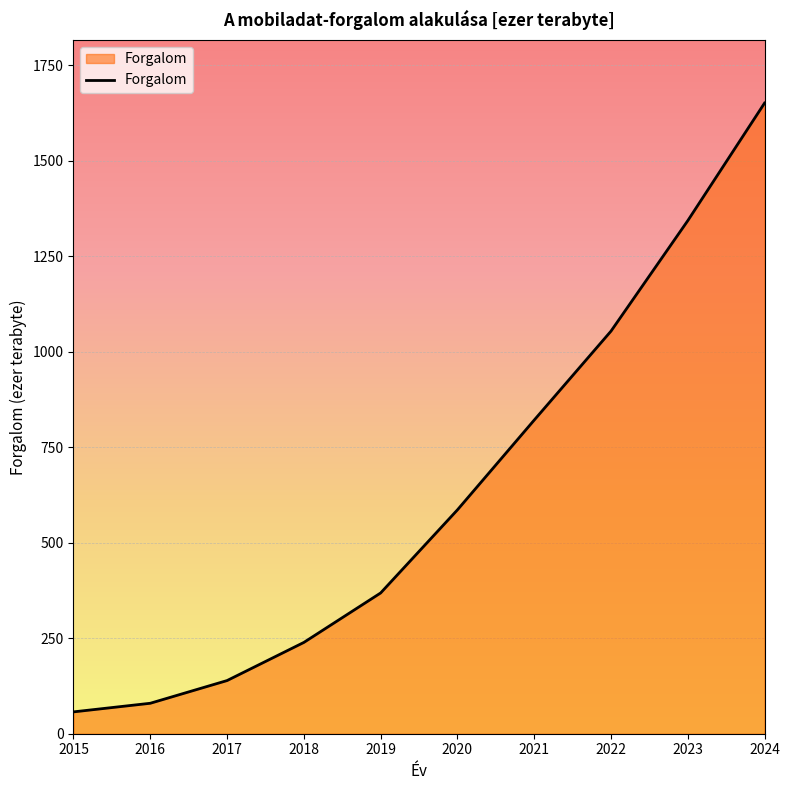

What is the average value?

633.9